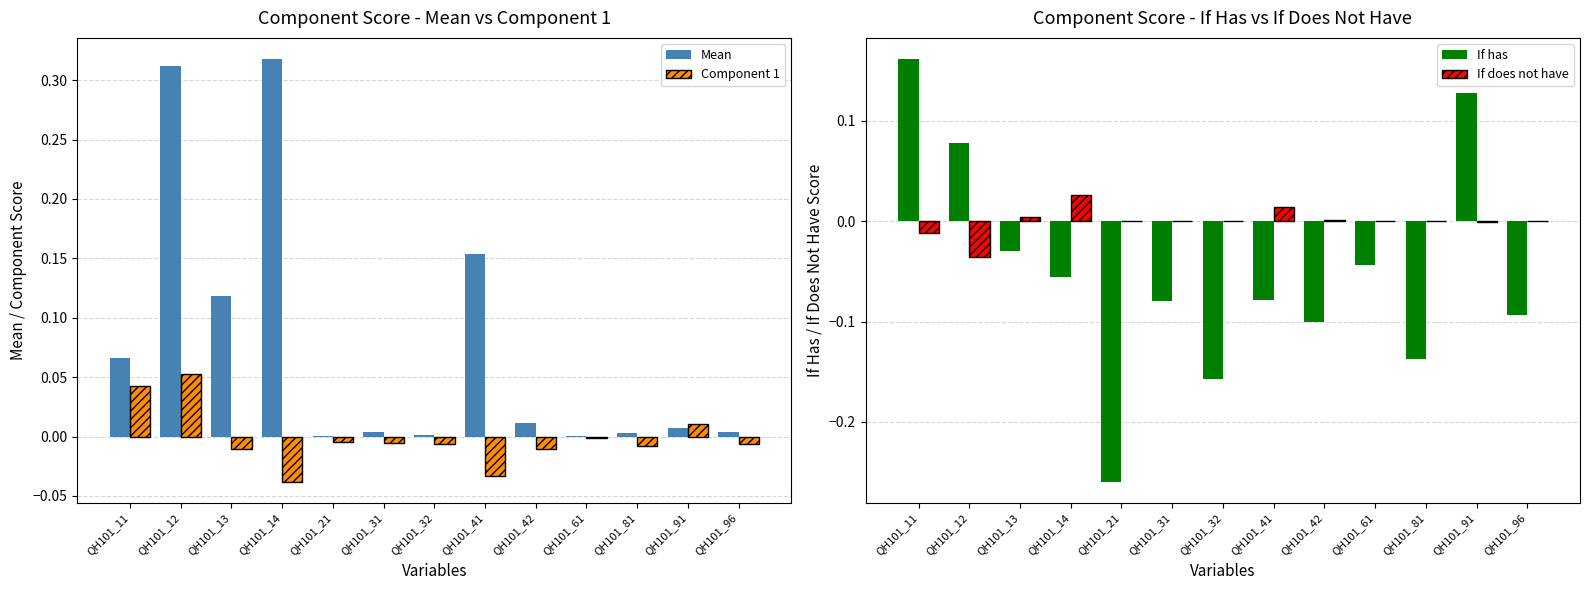

Reading left to right, what are all the values shown in this chart?

Mean: 0.1	0.3	0.1	0.3	0.0	0.0	0.0	0.2	0.0	0.0	0.0	0.0	0.0
Component 1: 0.0	0.1	-0.0	-0.0	-0.0	-0.0	-0.0	-0.0	-0.0	-0.0	-0.0	0.0	-0.0
If has: 0.2	0.1	-0.0	-0.1	-0.3	-0.1	-0.2	-0.1	-0.1	-0.0	-0.1	0.1	-0.1
If does not have: -0.0	-0.0	0.0	0.0	0.0	0.0	0.0	0.0	0.0	0.0	0.0	-0.0	0.0